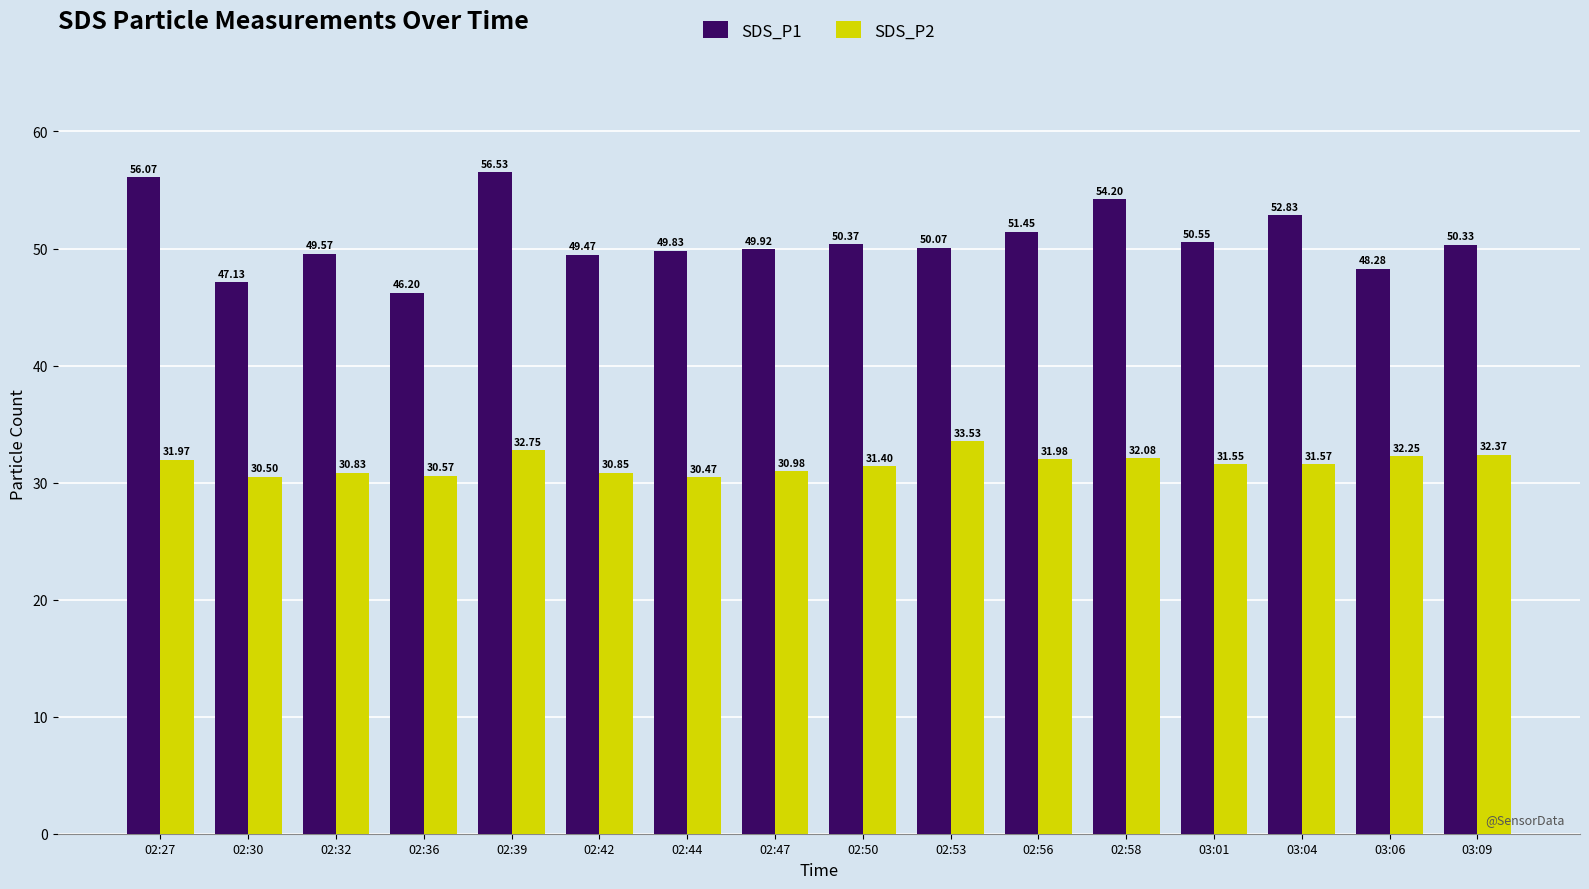

What is the label of the 14th bar from the left?

03:04